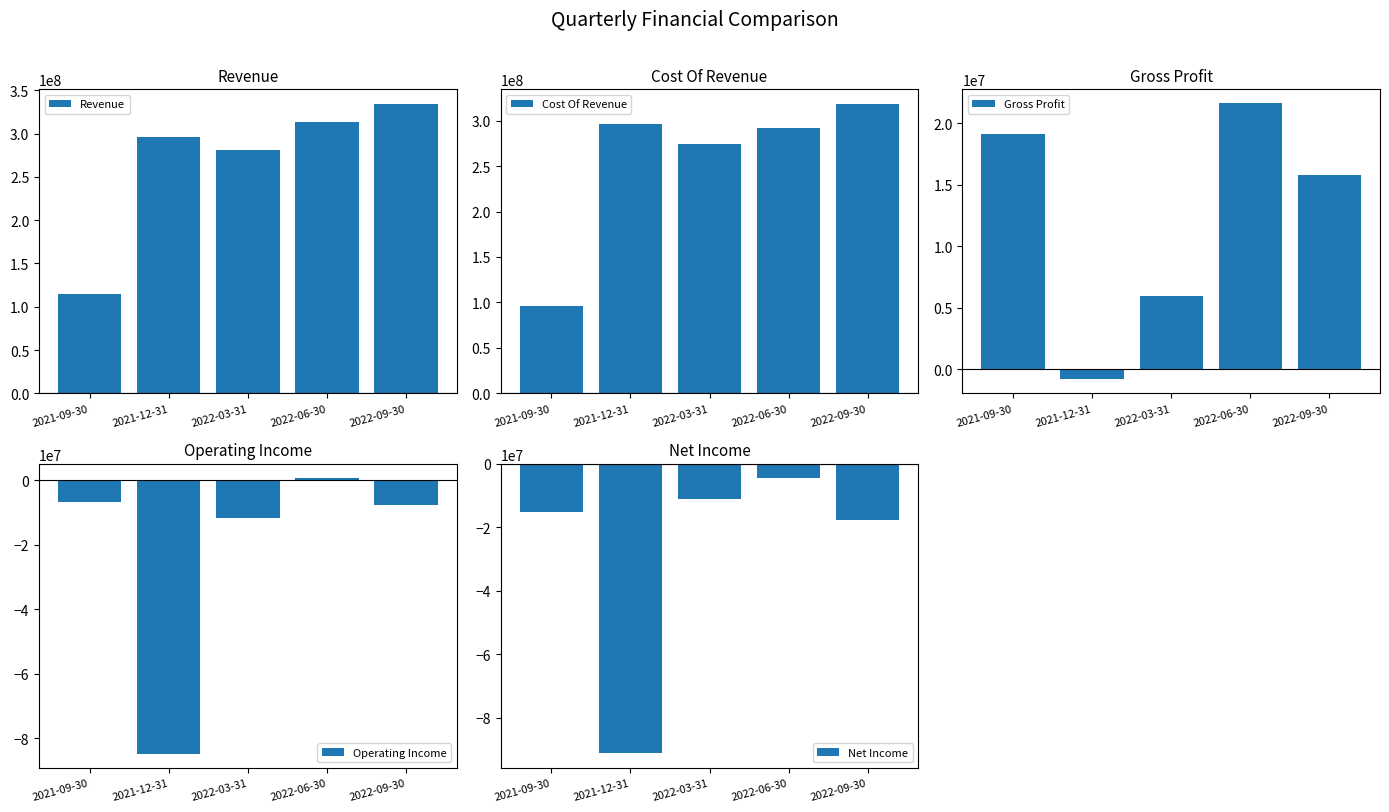

What is the highest value of the Revenue series?

334351000